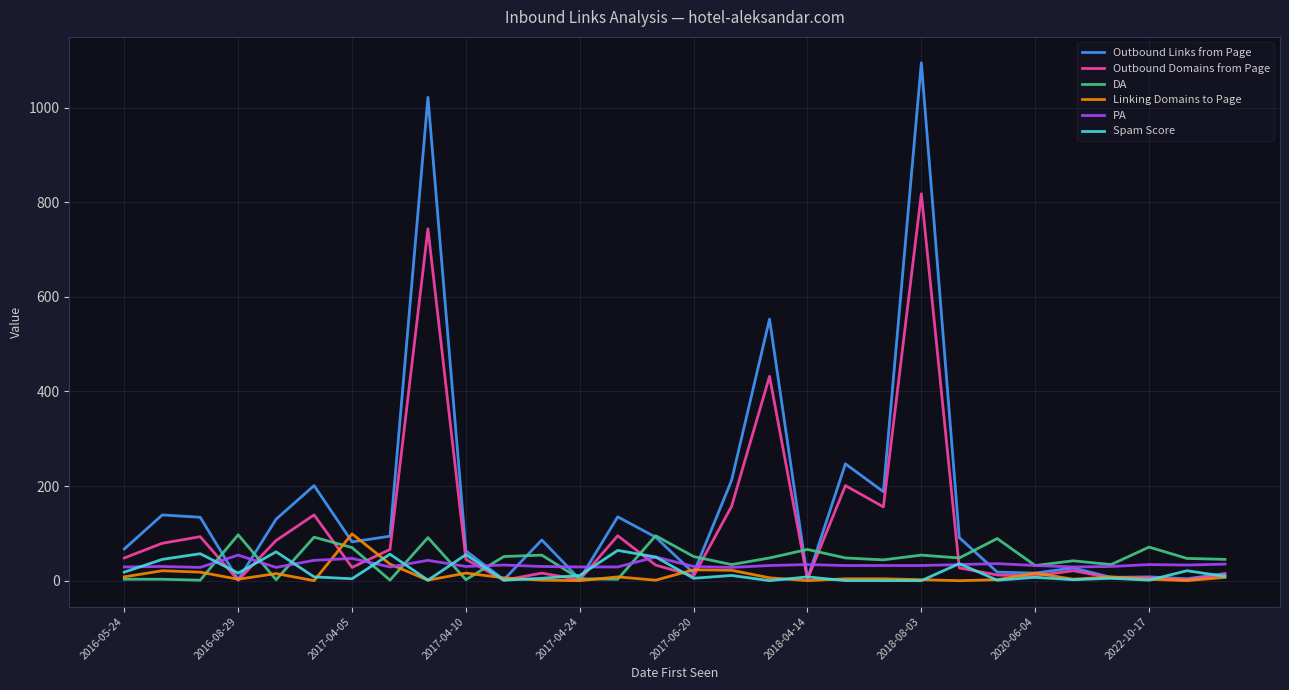

What is the maximum value for DA?

97